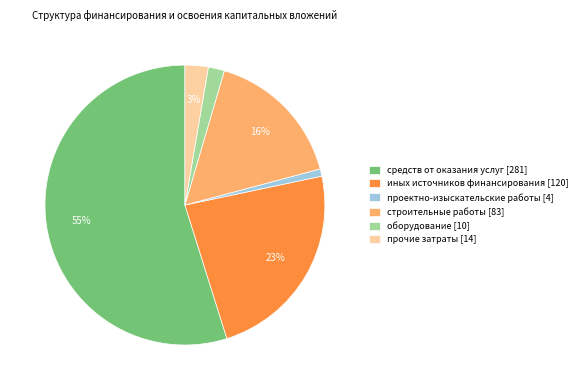

The проектно-изыскательские работы [4] slice represents 1% of the pie. True or false?

True